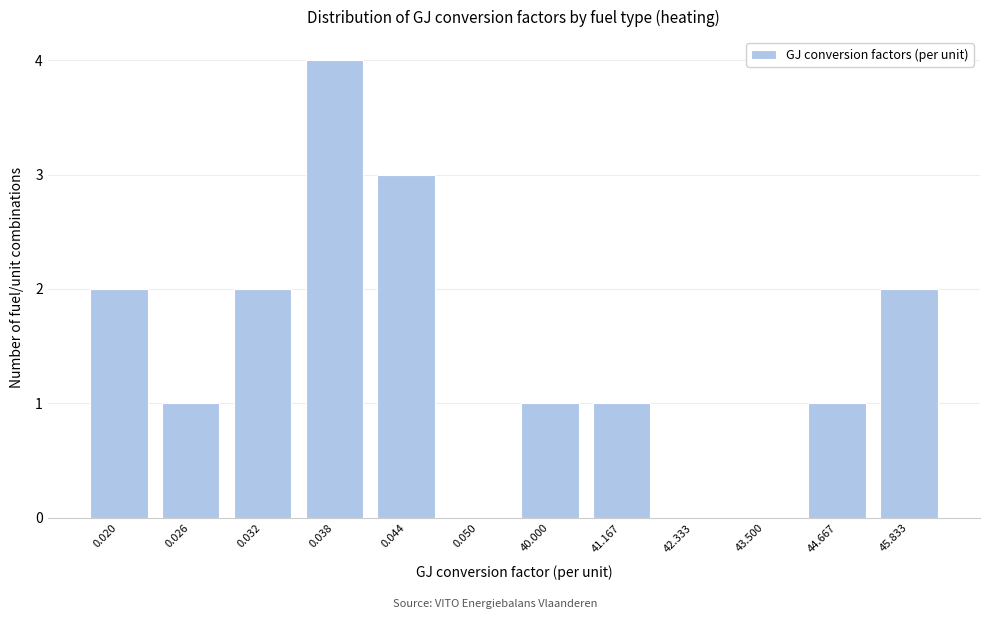

Reading right to left, what are all the values shown in this chart?

45.833=2	44.667=1	43.500=0	42.333=0	41.167=1	40.000=1	0.050=0	0.044=3	0.038=4	0.032=2	0.026=1	0.020=2